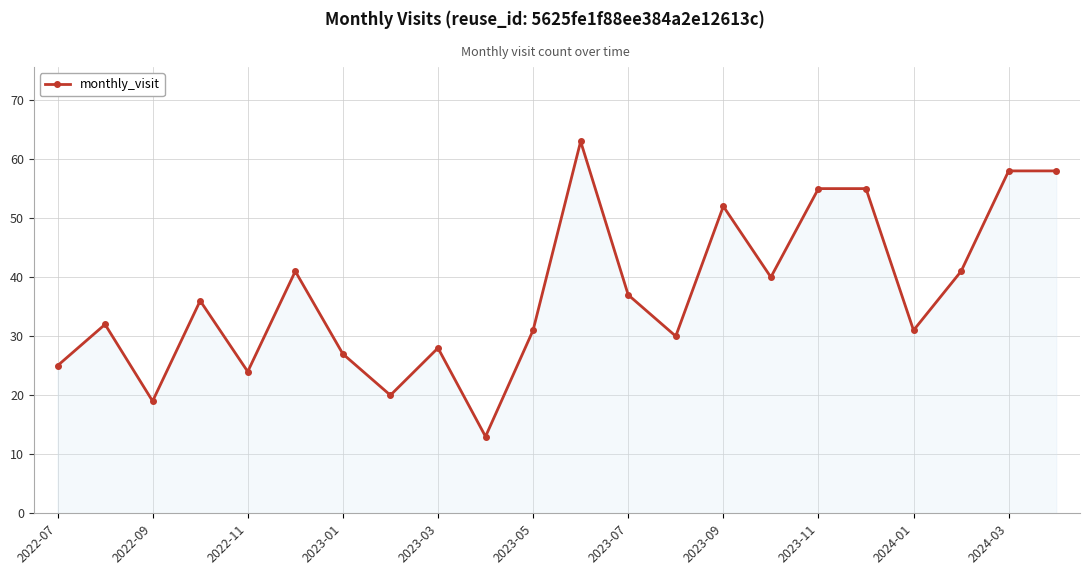

What is the smallest value displayed?

13